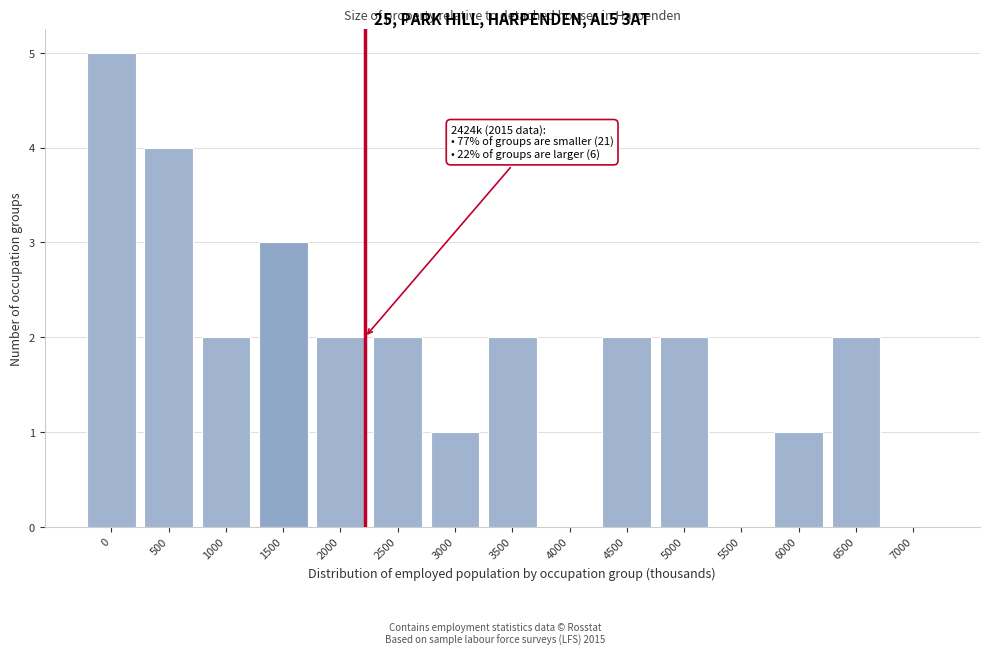

Reading left to right, transcribe all the data shown in this chart.

0=5	500=4	1000=2	1500=3	2000=2	2500=2	3000=1	3500=2	4000=0	4500=2	5000=2	5500=0	6000=1	6500=2	7000=0